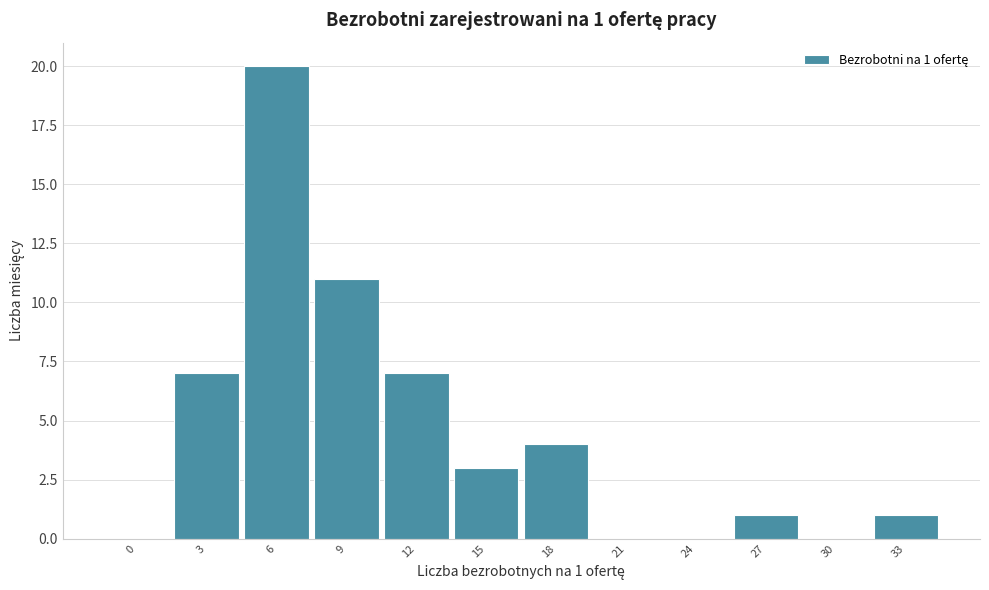

Reading right to left, extract all data points from this chart.

33=1	30=0	27=1	24=0	21=0	18=4	15=3	12=7	9=11	6=20	3=7	0=0